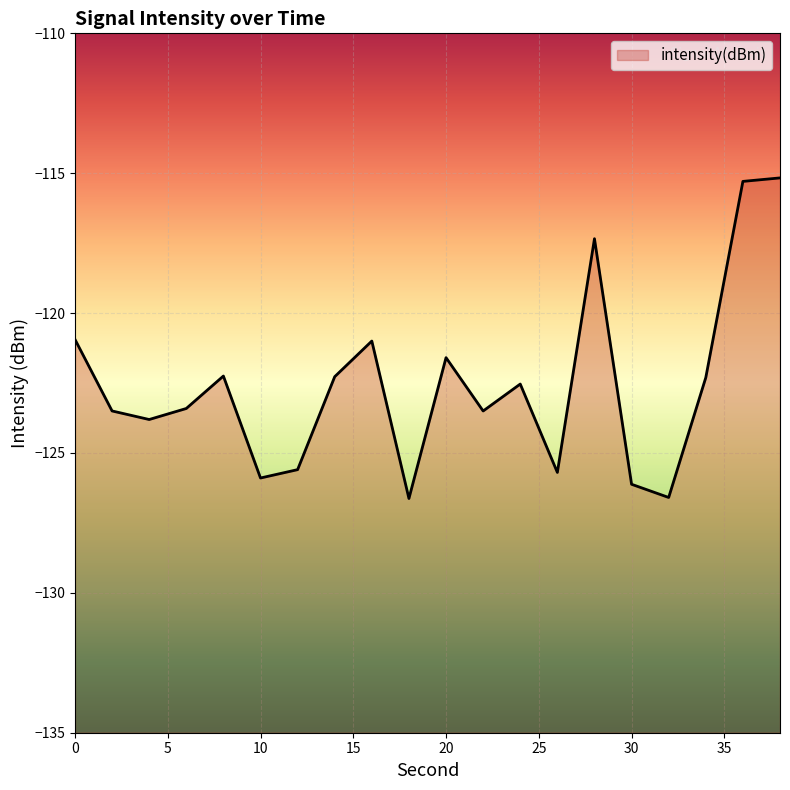

The chart shows a value of -122.5 at 24. True or false?

True